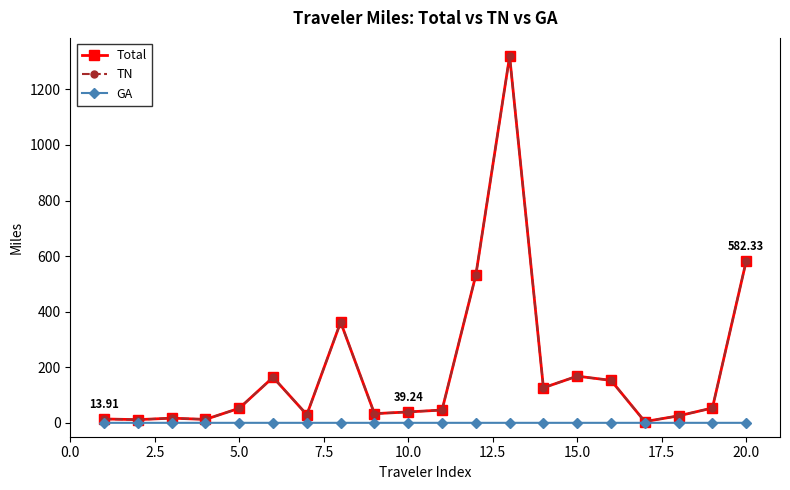

How many data points in Total are less than 52?

10